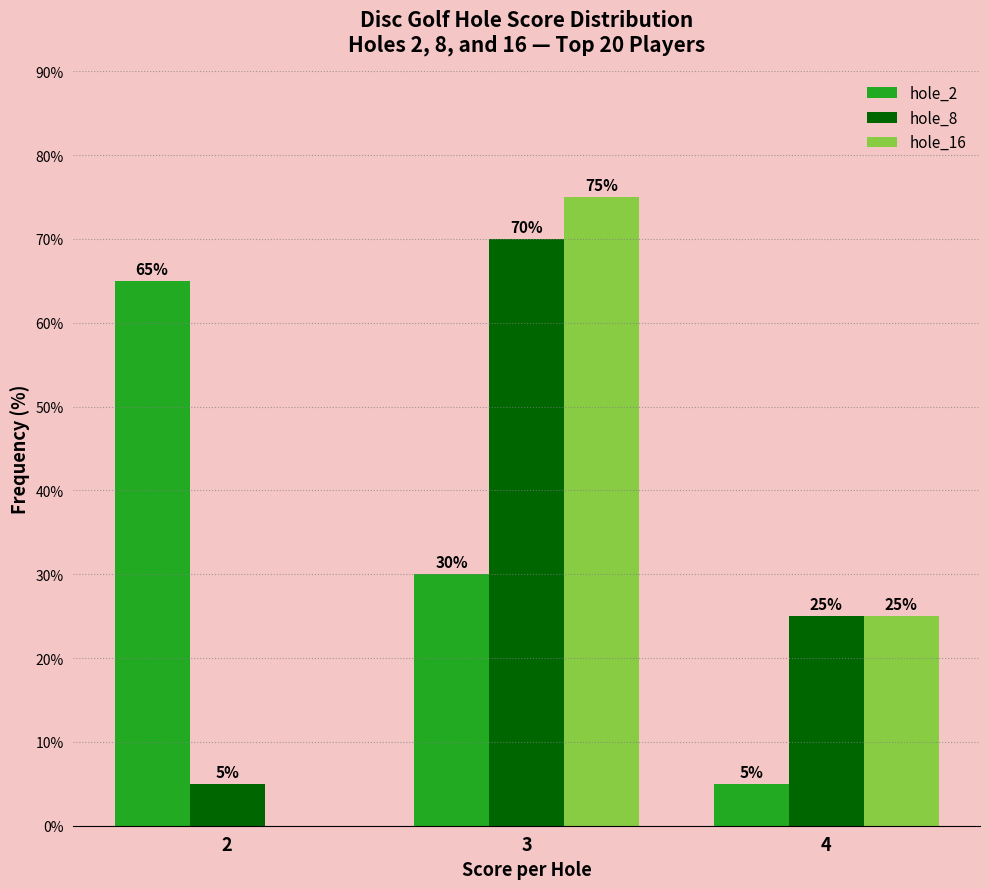

Reading right to left, what are all the values shown in this chart?

hole_2: 5	30	65
hole_8: 25	70	5
hole_16: 25	75	0